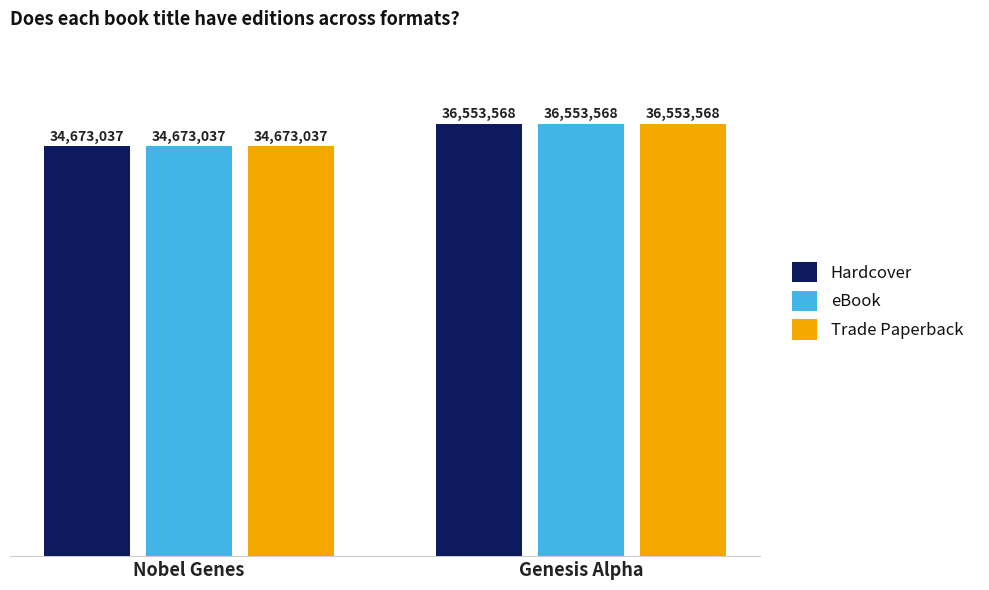

The value of Hardcover at Genesis Alpha is 36553568. True or false?

True